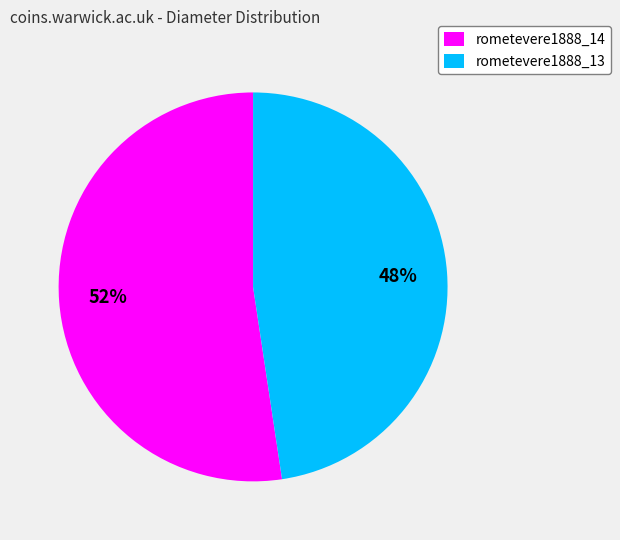

Does any single category account for the majority?

Yes